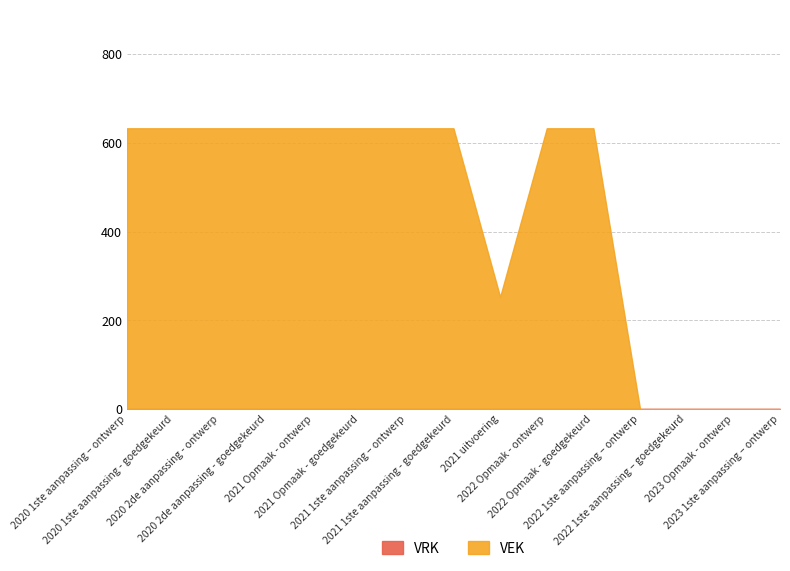

The VRK series shows 0 at 2022 Opmaak - goedgekeurd. True or false?

True